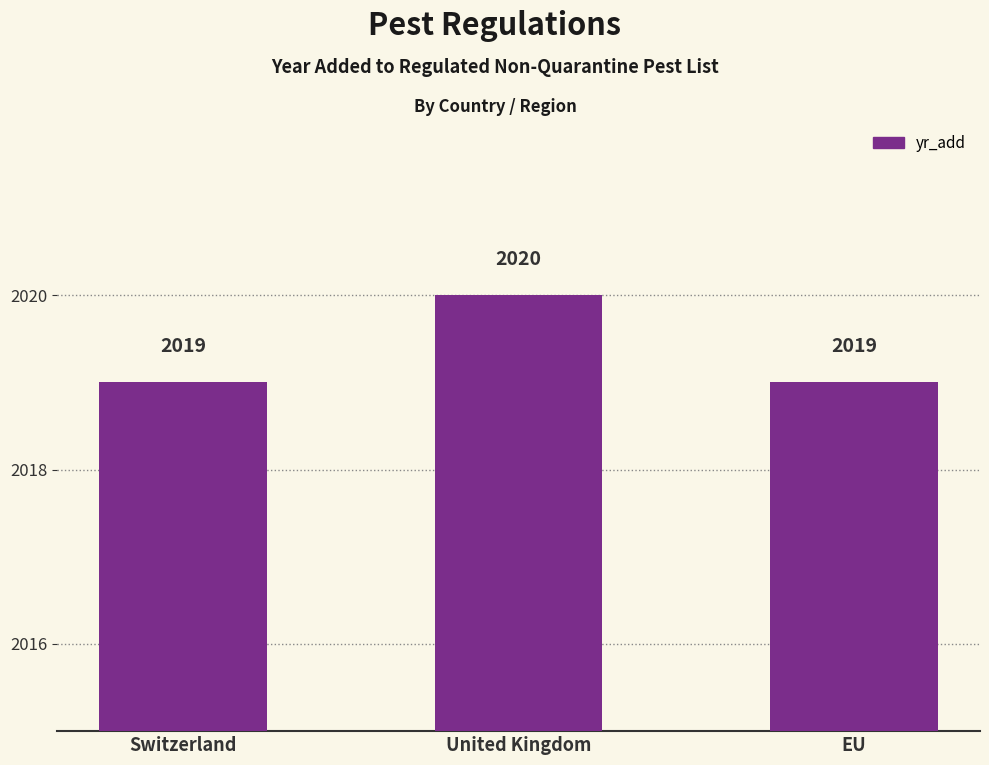

What is the approximate value at EU?

2019